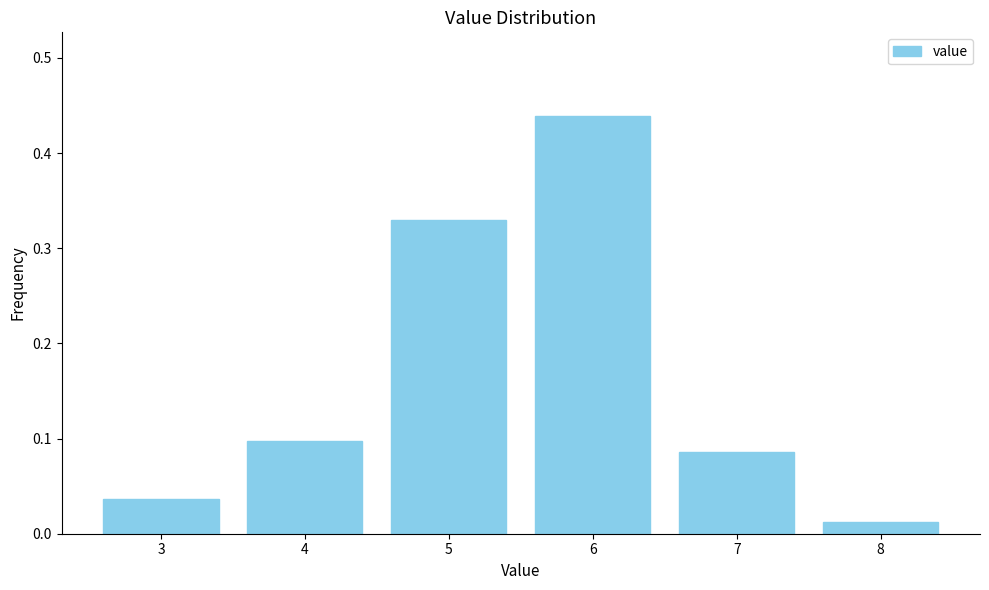

What is the sum of all values?

1.0